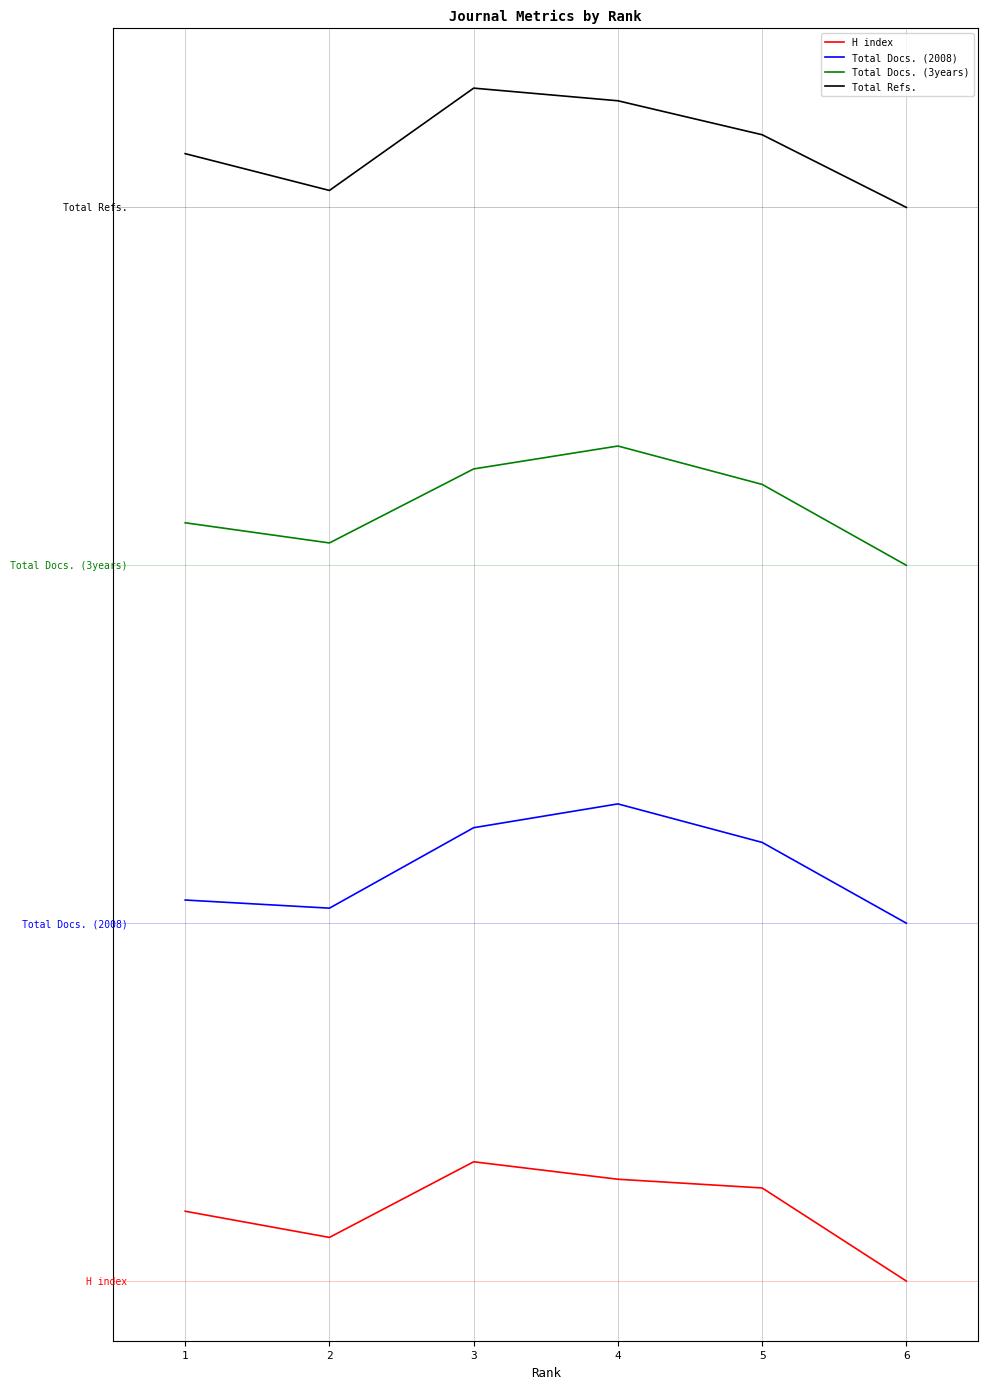

Does the chart display data point markers on the line(s)?

No